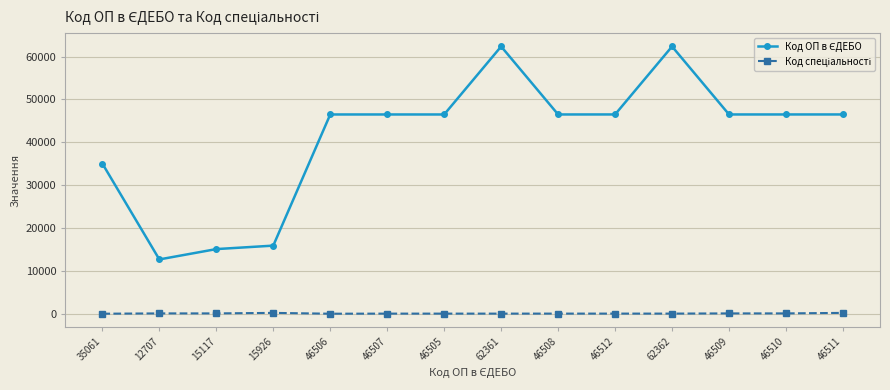

How many series are shown in this chart?

2